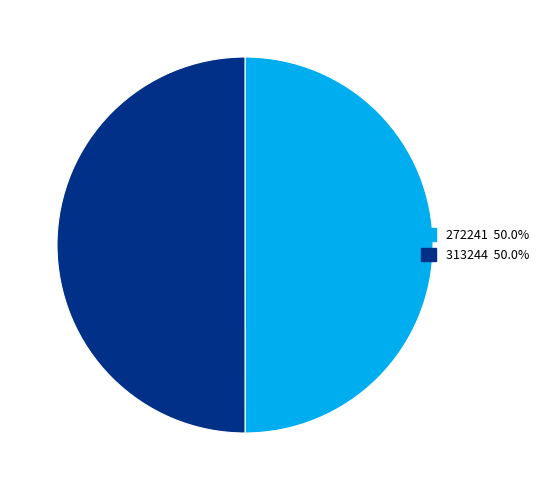

What is the ratio of the value at 272241 to the value at 313244?

1.0